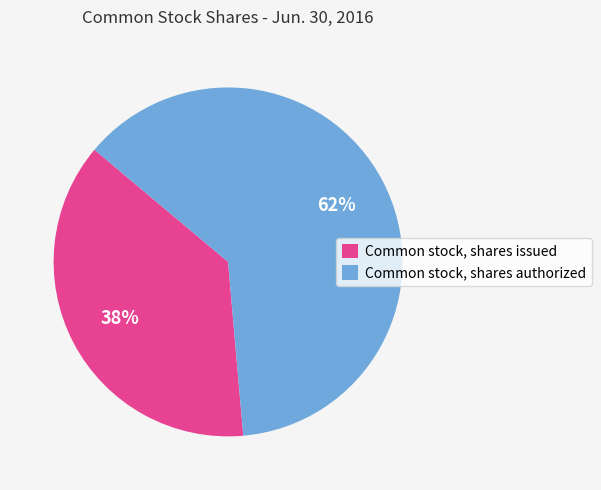

Rank the categories by value from lowest to highest.

Common stock, shares issued, Common stock, shares authorized